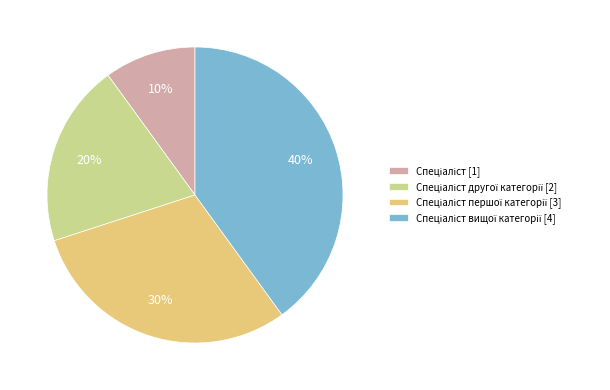

Does any single category account for the majority?

No